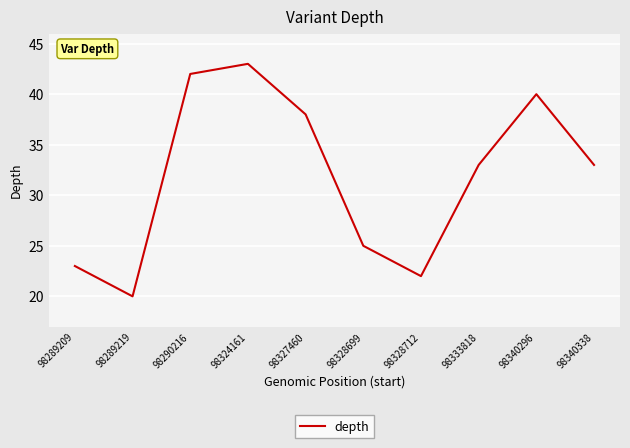

What is the change in value from 98289209 to 98333818?

+10